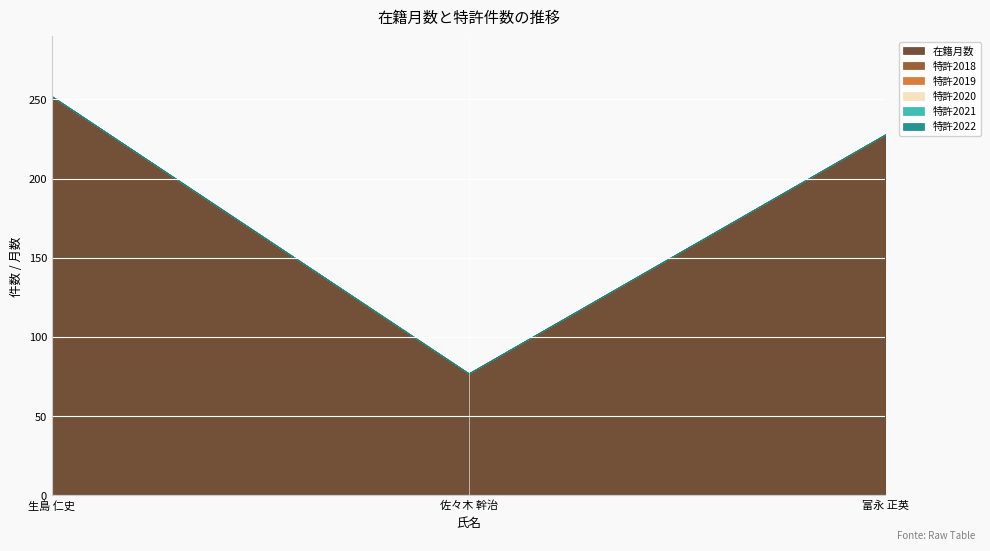

At 佐々木 幹治, list the series in order from smallest to largest.

特許2018, 特許2019, 特許2020, 特許2021, 特許2022, 在籍月数